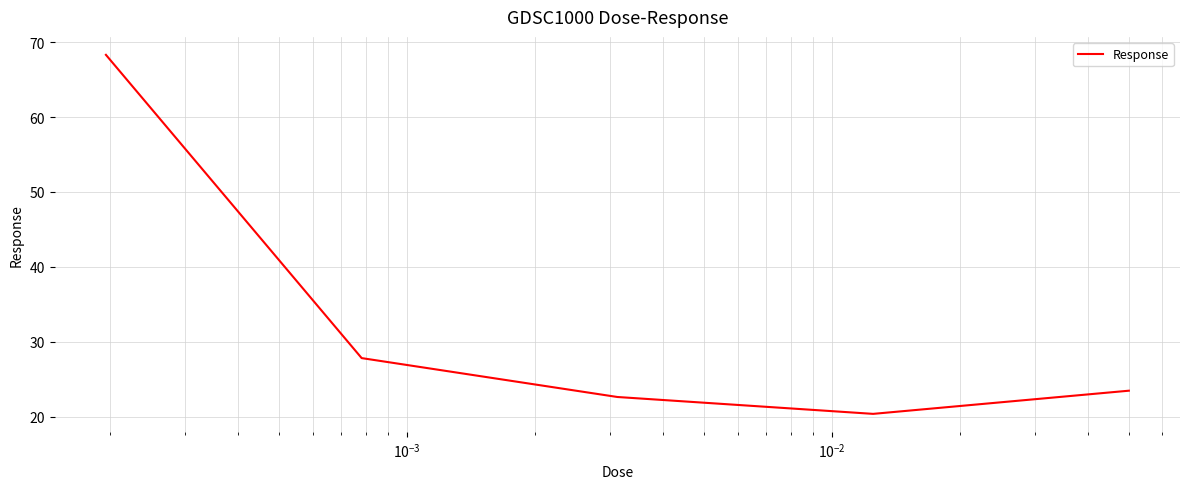

True or false: the data has more than 2 interior local peaks.

False